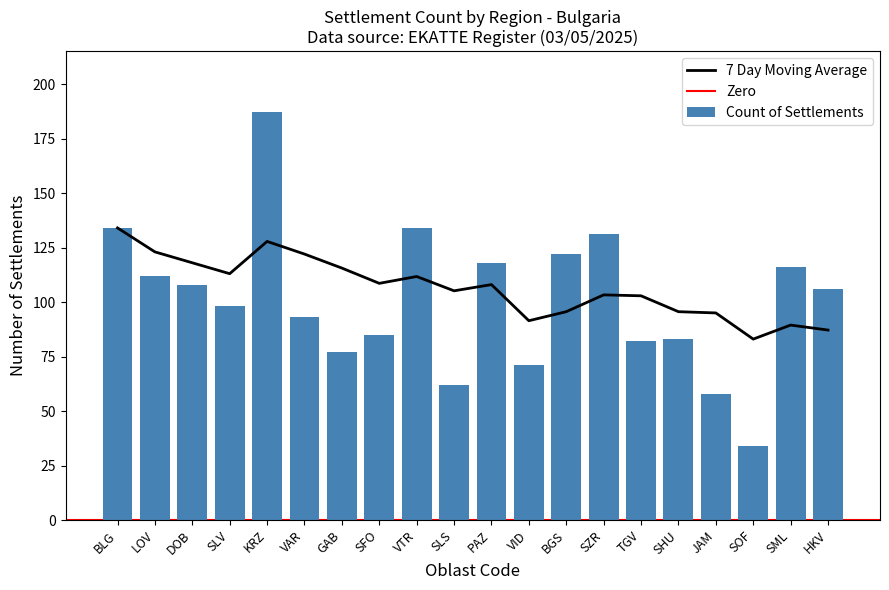

Rank the categories by value from lowest to highest.

SOF, JAM, SLS, VID, GAB, TGV, SHU, SFO, VAR, SLV, HKV, DOB, LOV, SML, PAZ, BGS, SZR, BLG, VTR, KRZ